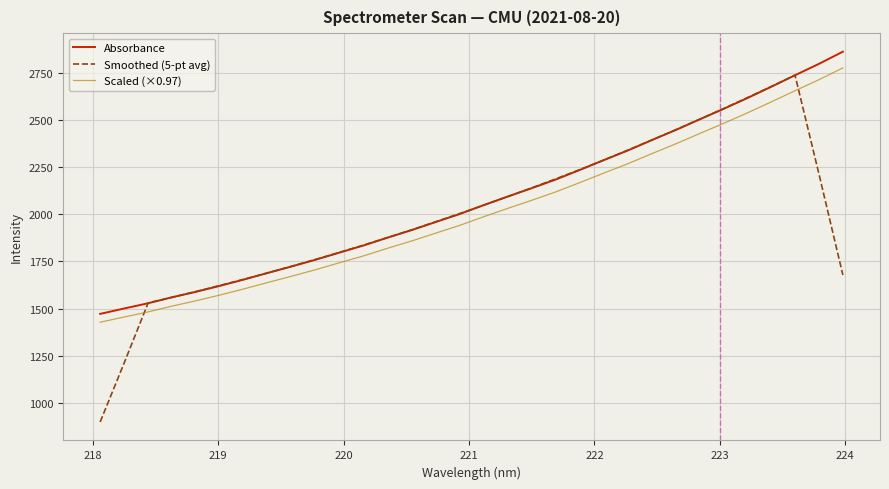

How many distinct data groups are displayed?

3